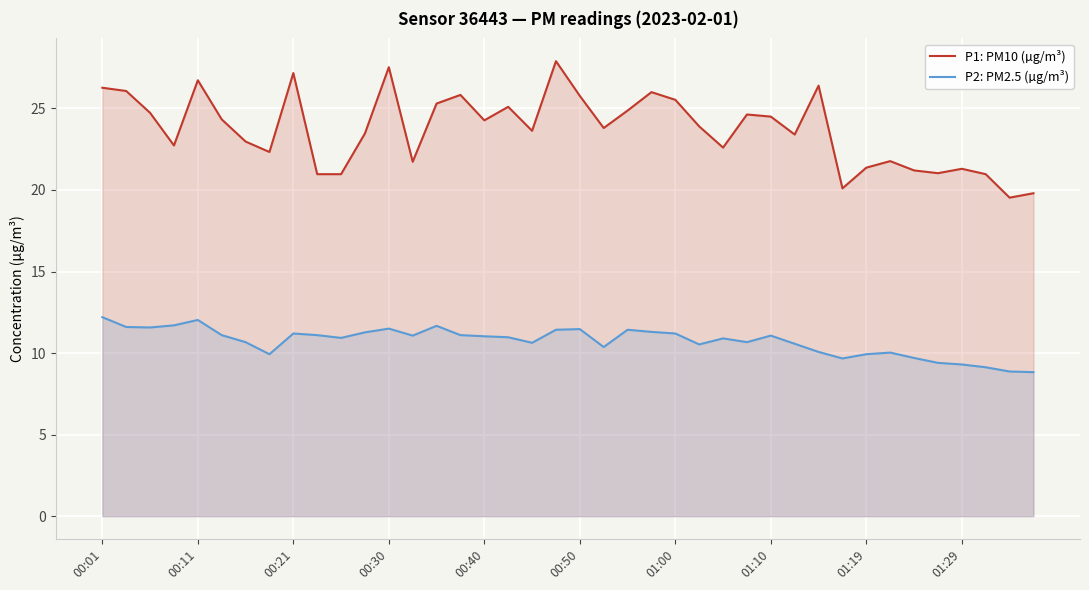

Which series has the largest total across all categories?

P1: PM10 (µg/m³)